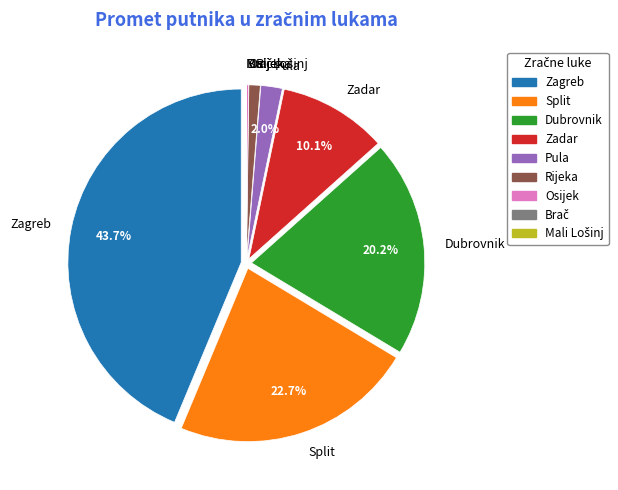

What is the largest slice in the pie chart?

Zagreb